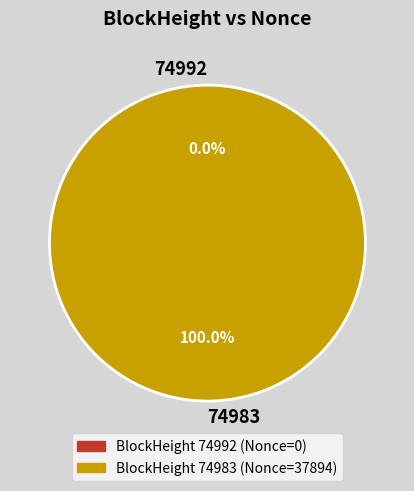

To the nearest percent, what is the difference between the largest and smallest slice percentages?

100%